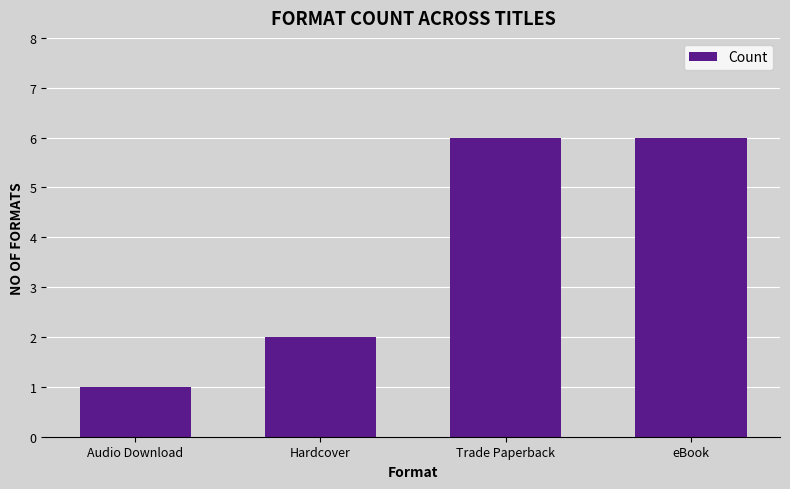

Are the bars grouped side by side (vs. stacked)?

No